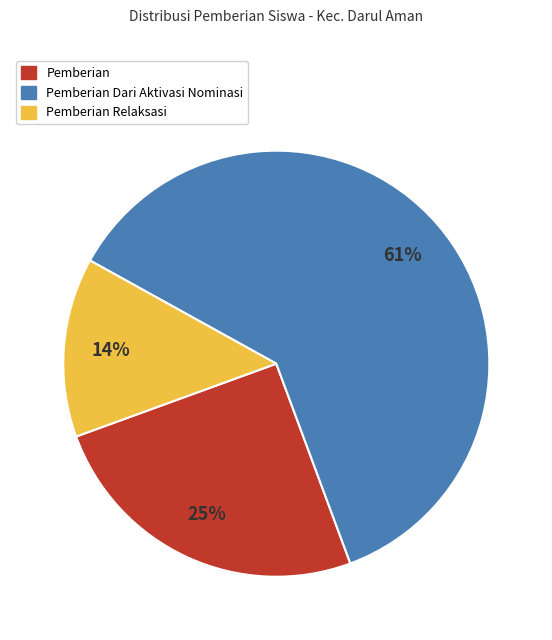

Is there any slice that represents more than half of the pie?

Yes